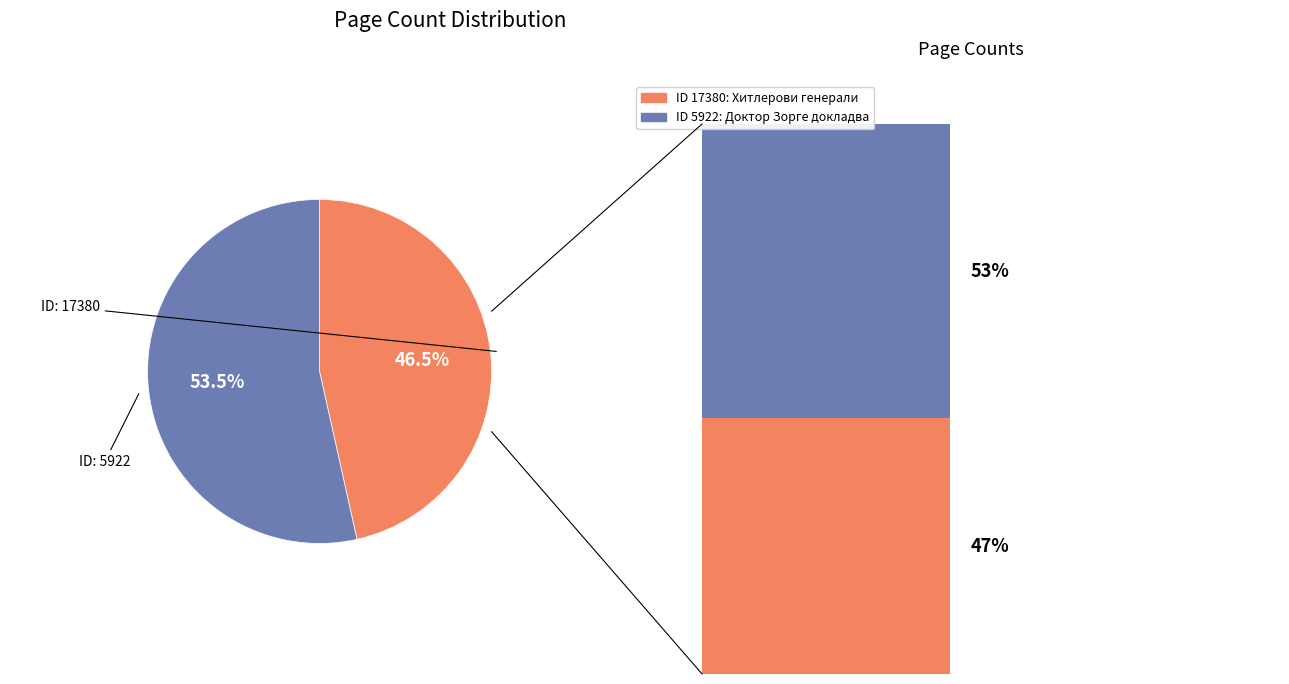

Which category has the biggest portion of the pie?

5922